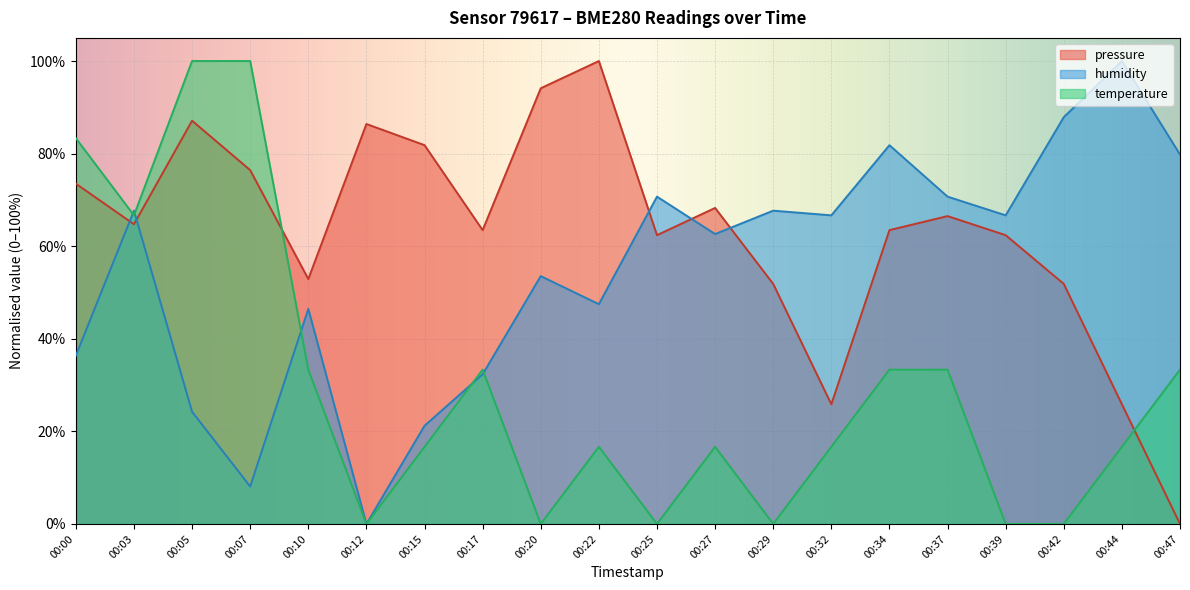

The value of pressure at 00:42 is 34.2. True or false?

False